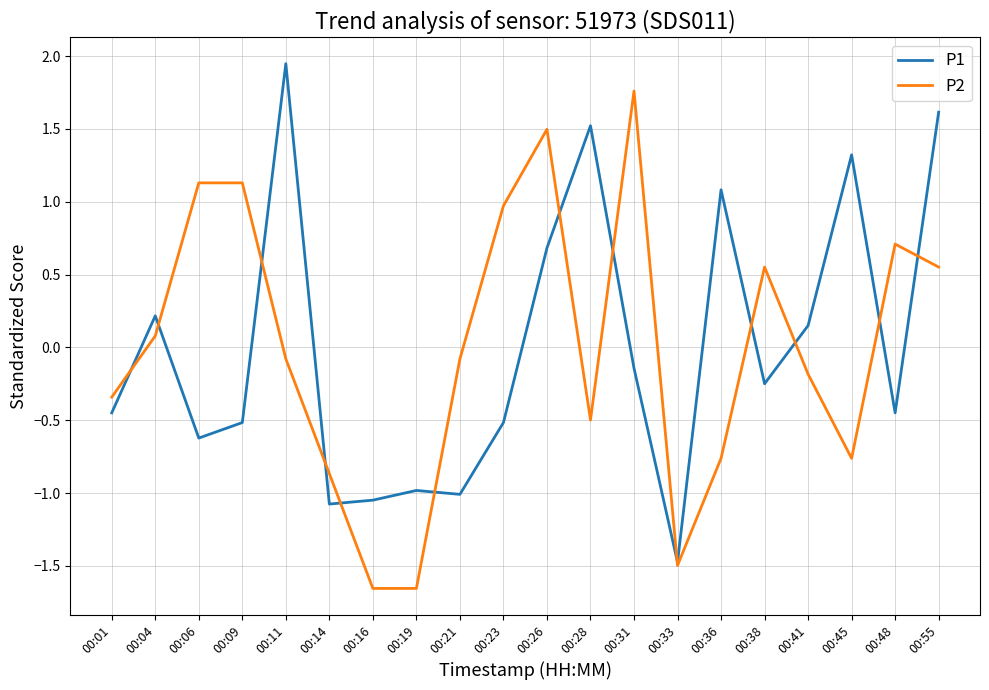

Is it true that P2 equals -0.5 at 00:14?

False